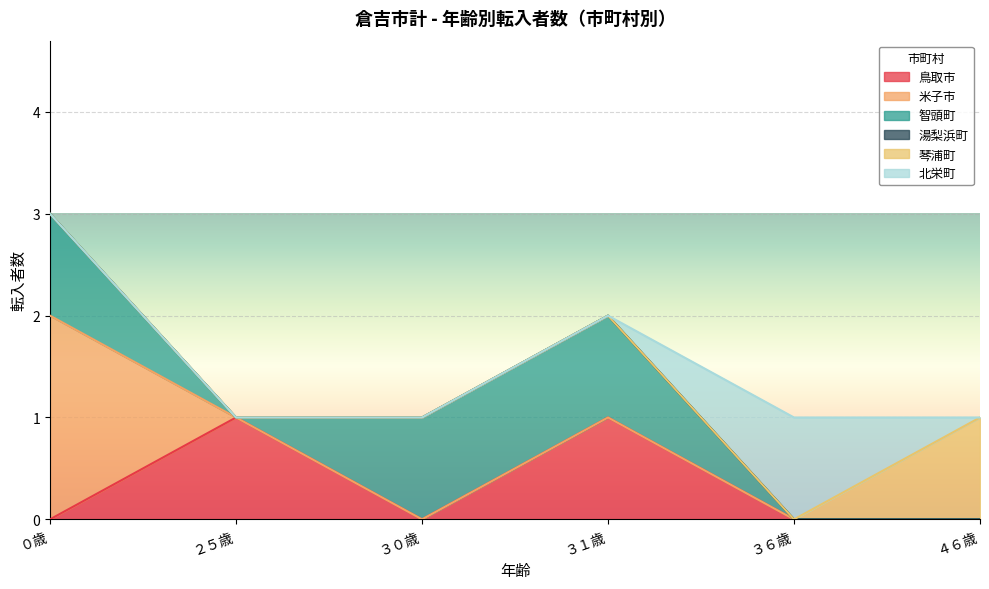

Which category has the highest value in the 米子市 series?

０歳